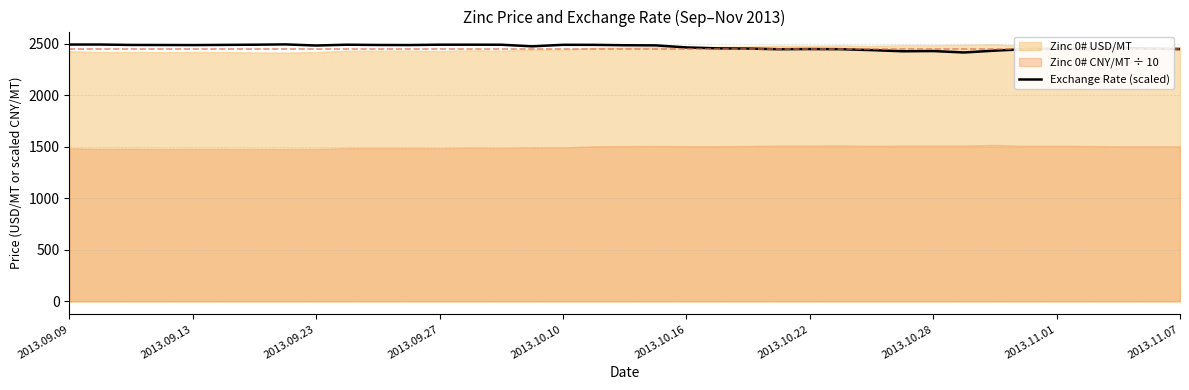

What is the maximum value for Exchange Rate (scaled)?

2496.0